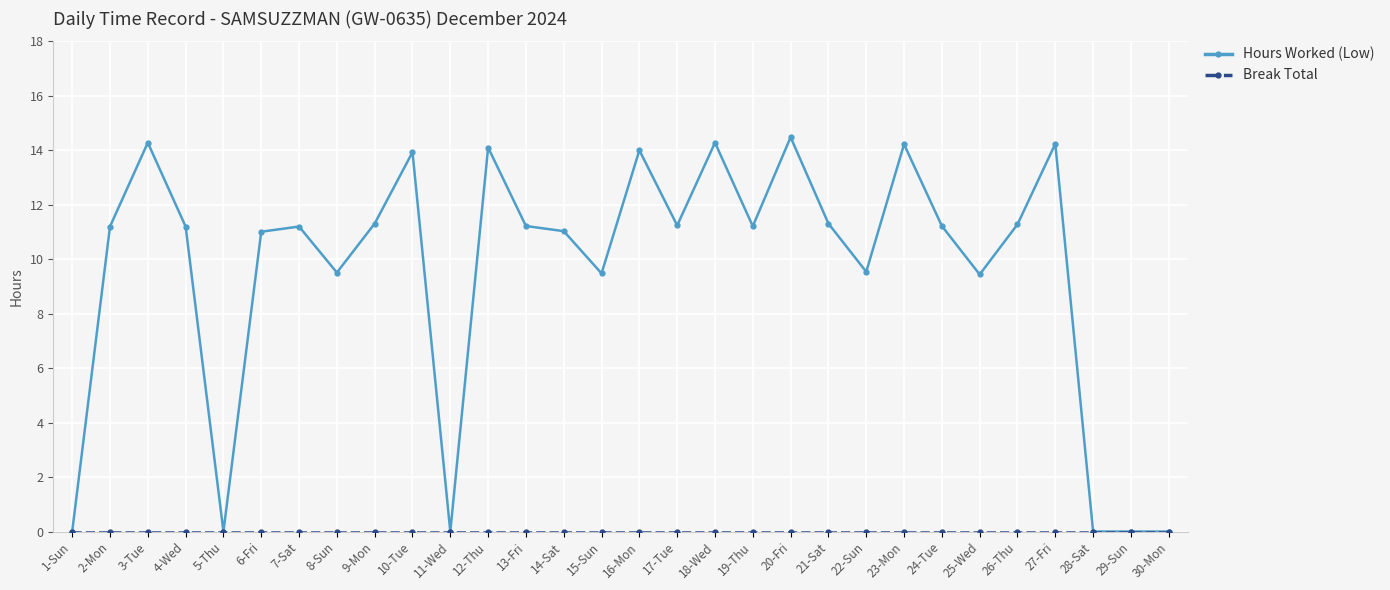

What is the maximum value for Hours Worked (Low)?

14.5